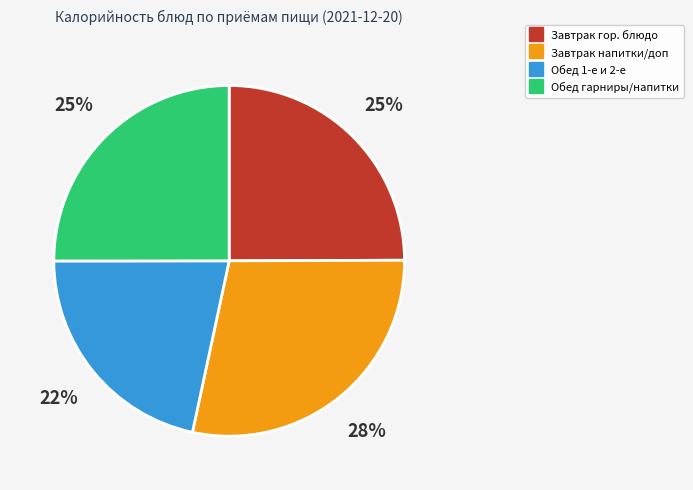

To the nearest percent, what is the average slice percentage?

25%